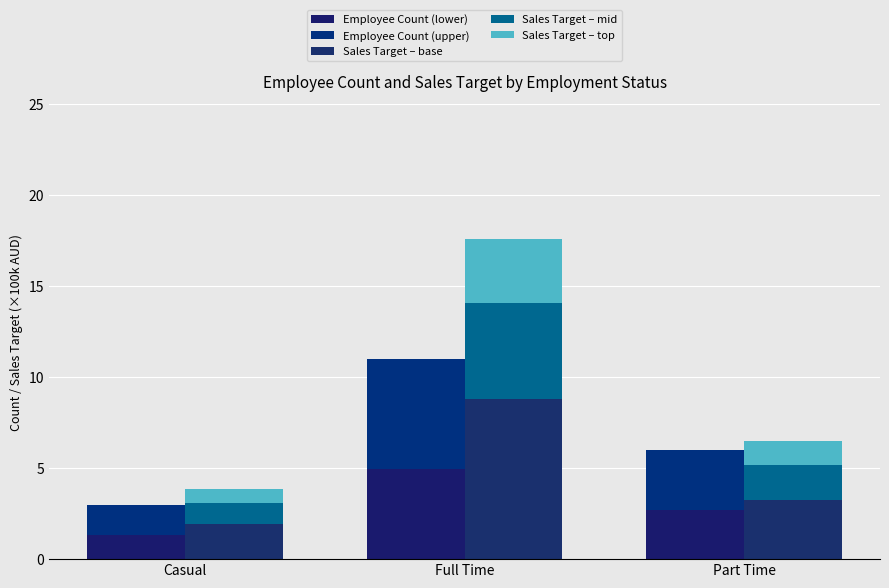

Which series has the largest total across all categories?

Sales Target – base